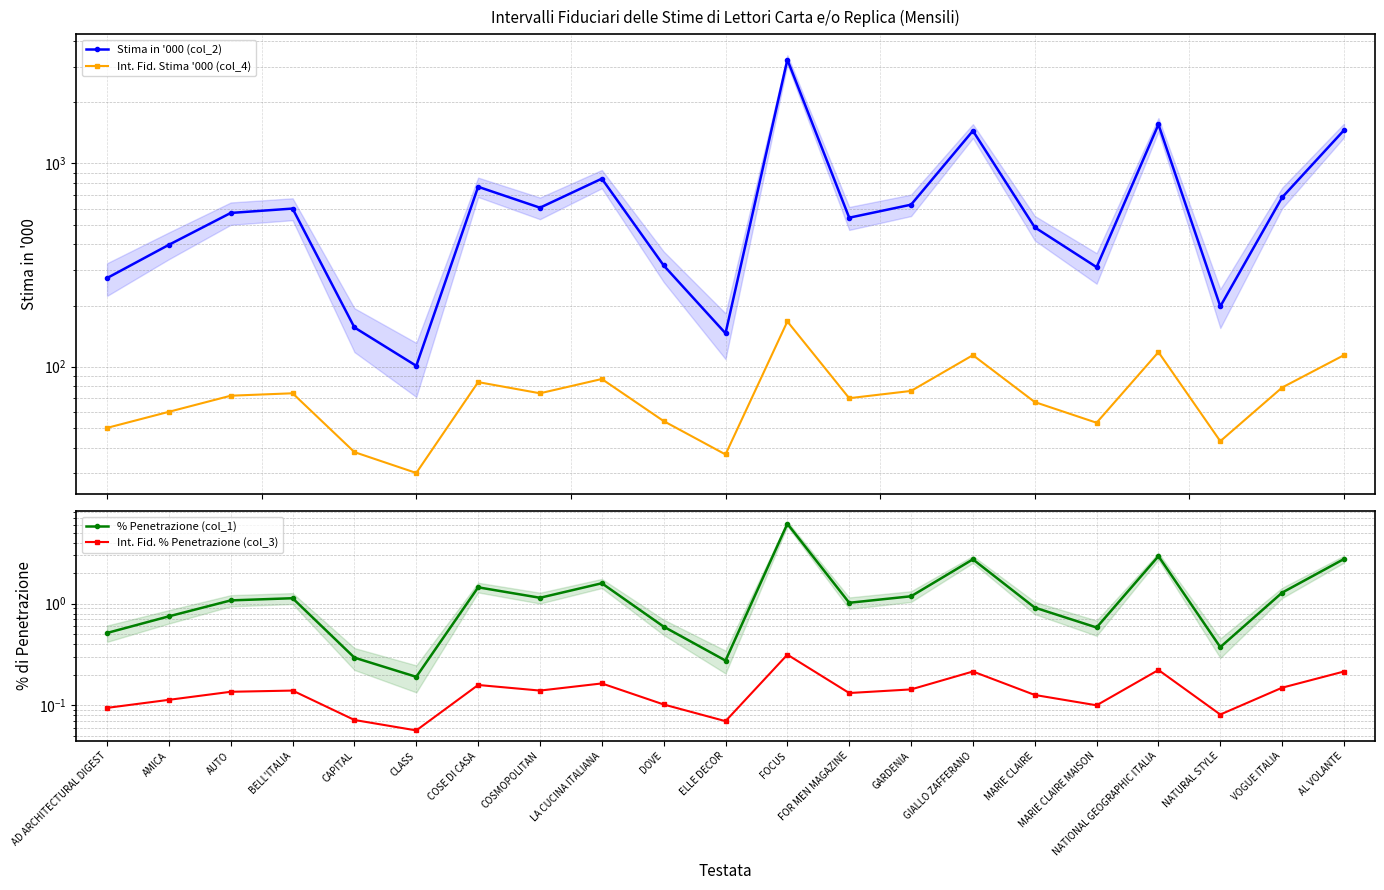

In Int. Fid. % Penetrazione (col_3), how many points are lower than both neighbors (excluding endpoints)?

6